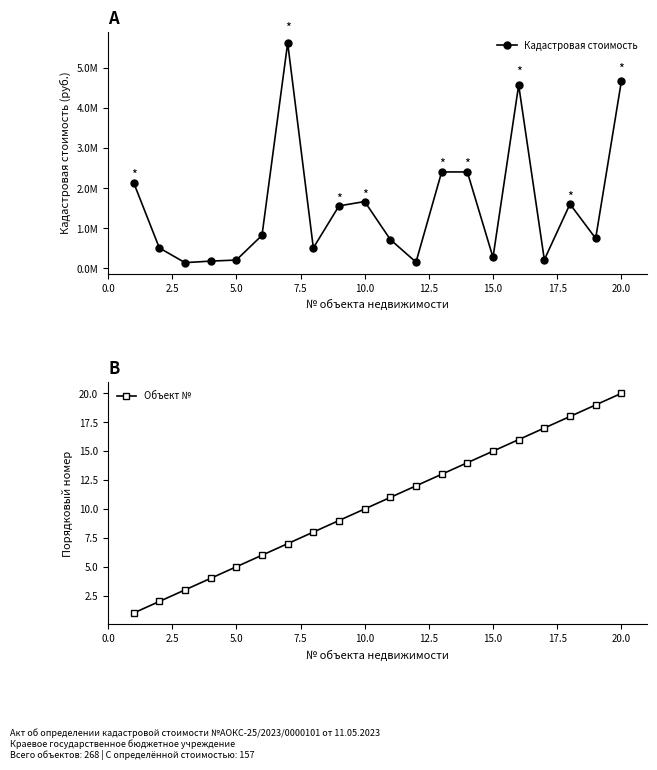

The value of Объект № at 10.0 is 4. True or false?

False